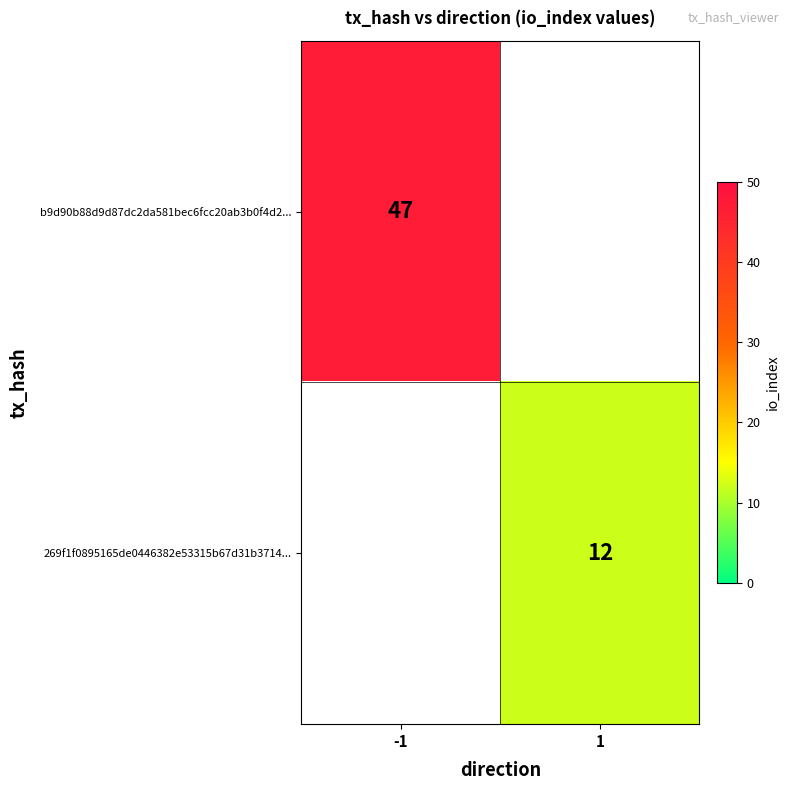

What is the minimum value shown in the chart?

12.0